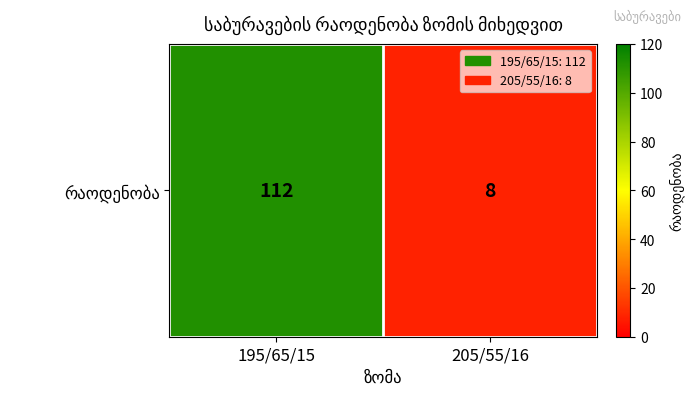

What is the change in value from 195/65/15 to 205/55/16?

-104